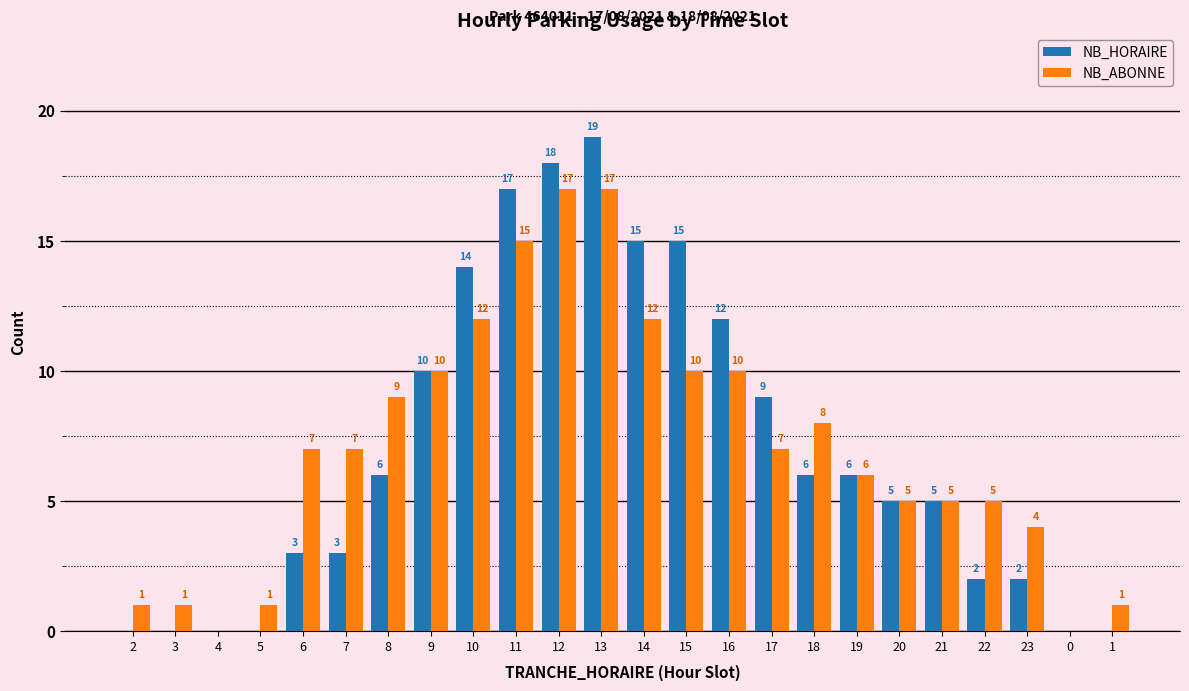

Count the number of categories in the chart.

24